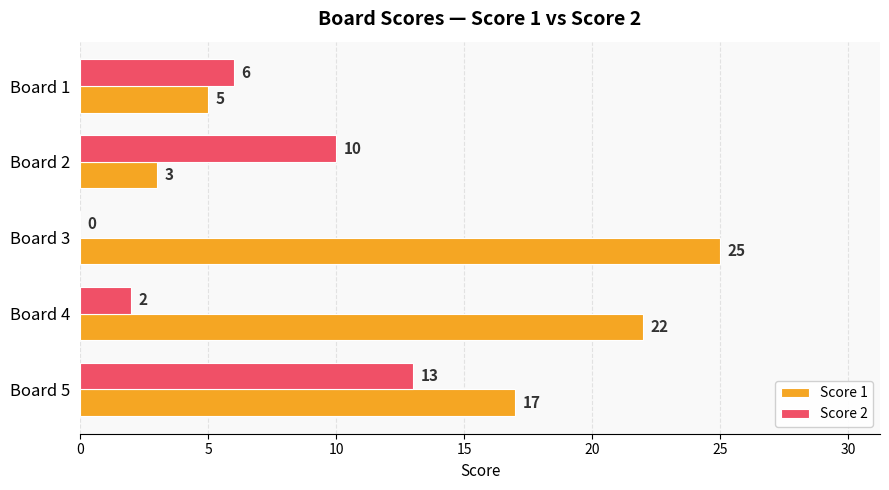

What is the sum of the Score 2 values at Board 1 and Board 5?

19